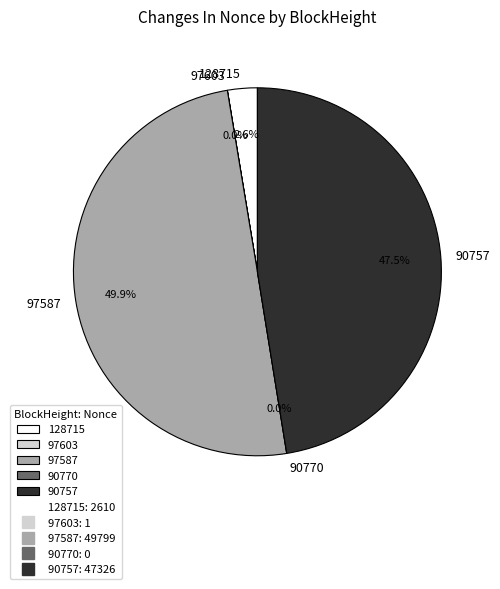

Count the number of slices in the pie.

5